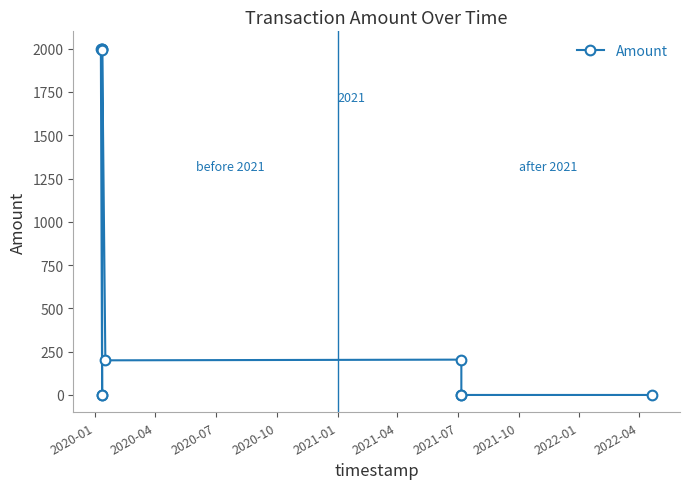

How many distinct data groups are displayed?

1